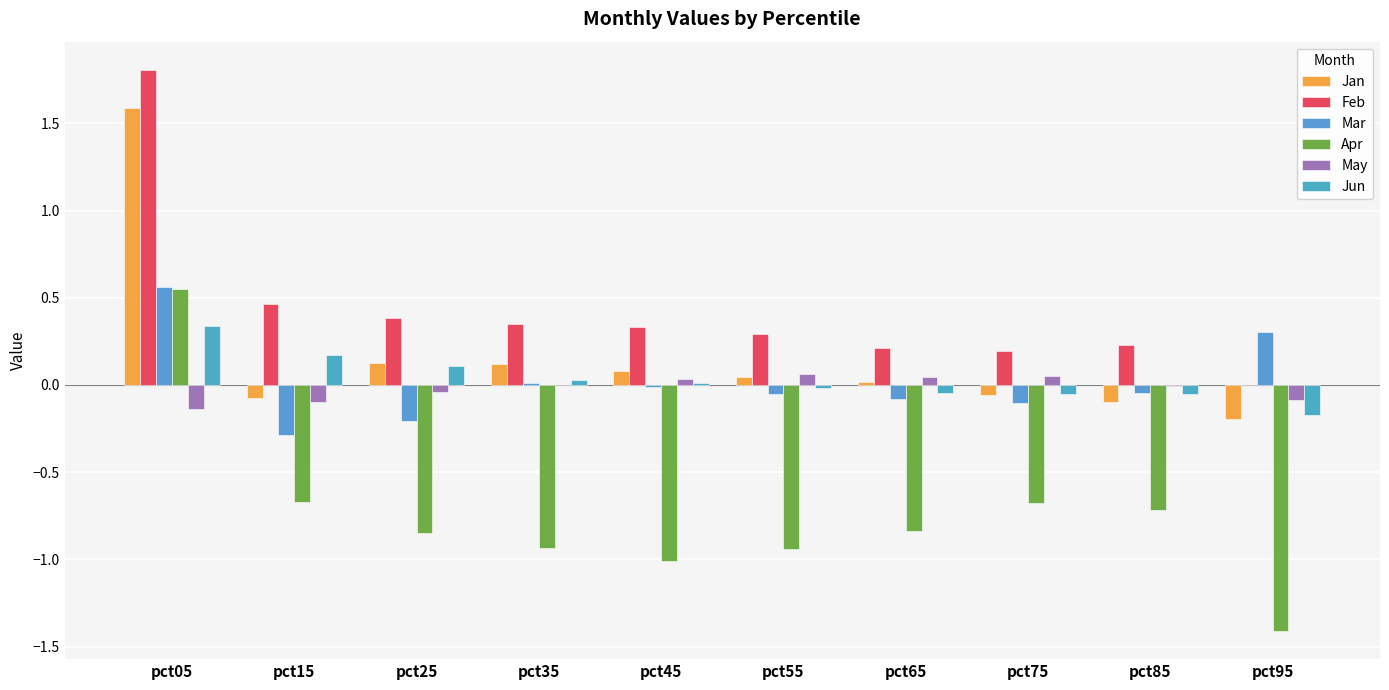

How many groups of bars are there?

10